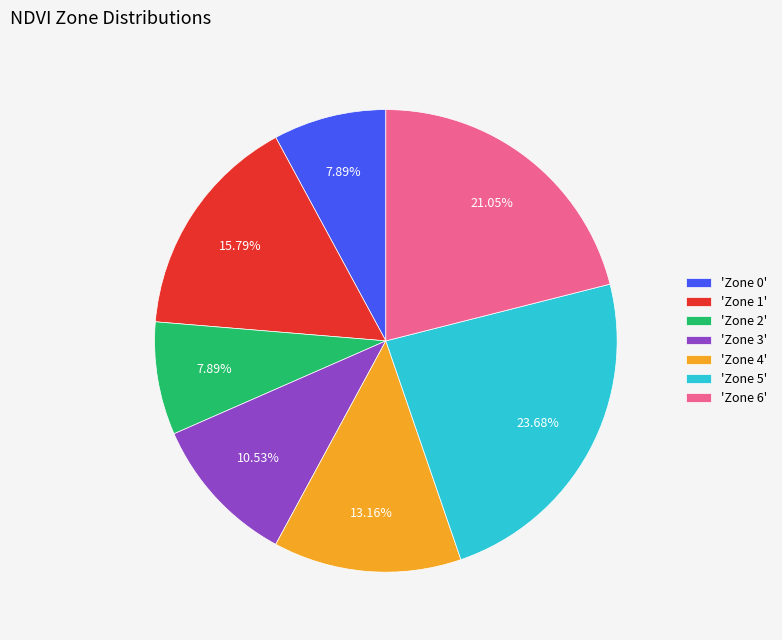

Does any single category account for the majority?

No